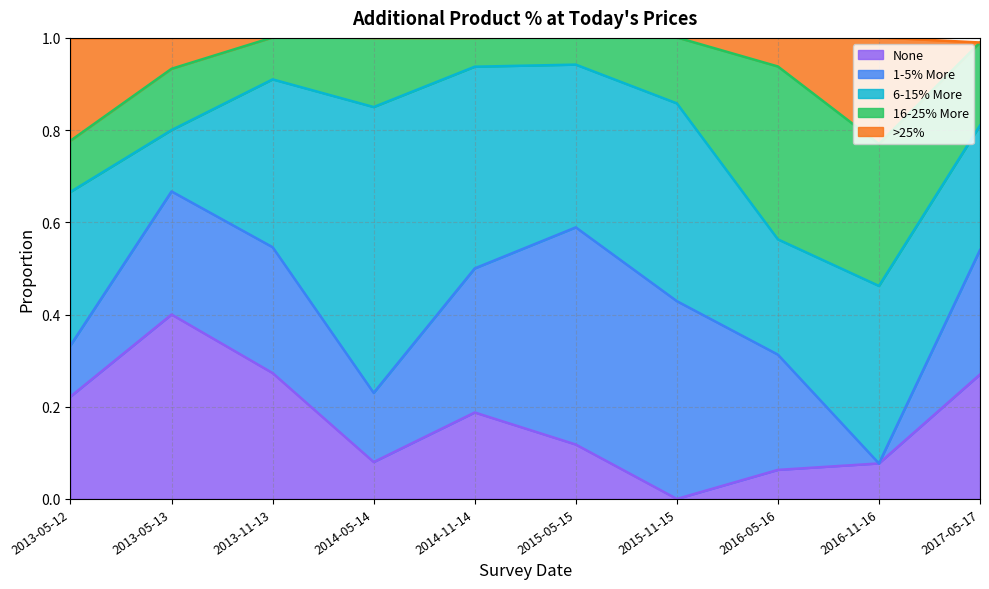

Reading left to right, extract all data points from this chart.

None: 0.2	0.4	0.3	0.1	0.2	0.1	0.0	0.1	0.1	0.3
1-5% More: 0.1	0.3	0.3	0.1	0.3	0.5	0.4	0.2	0.0	0.3
6-15% More: 0.3	0.1	0.4	0.6	0.4	0.4	0.4	0.2	0.4	0.3
16-25% More: 0.1	0.1	0.1	0.1	0.1	0.1	0.1	0.4	0.3	0.2
>25%: 0.2	0.1	0.0	0.0	0.0	0.0	0.0	0.1	0.2	0.0